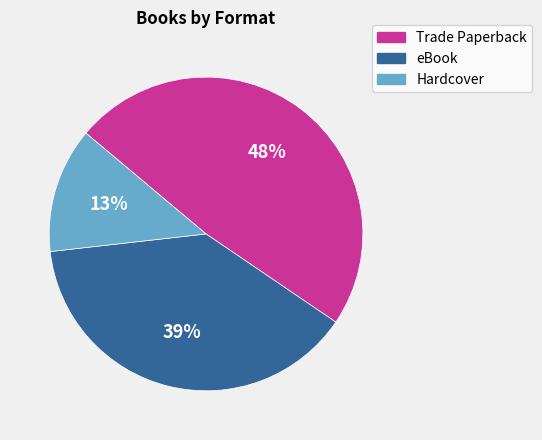

Is there any slice that represents more than half of the pie?

No